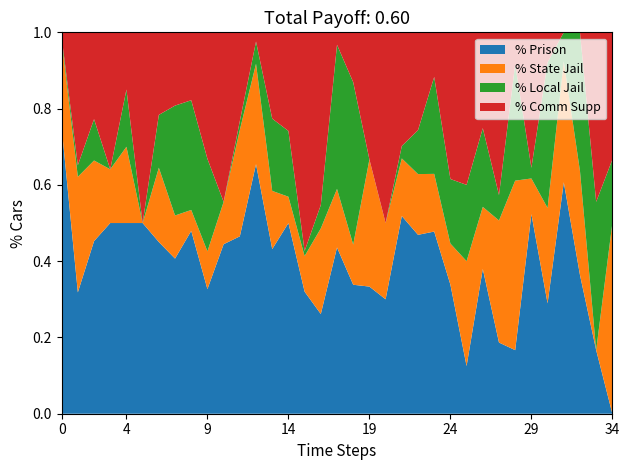

Which category has the lowest value in the % Prison series?

34